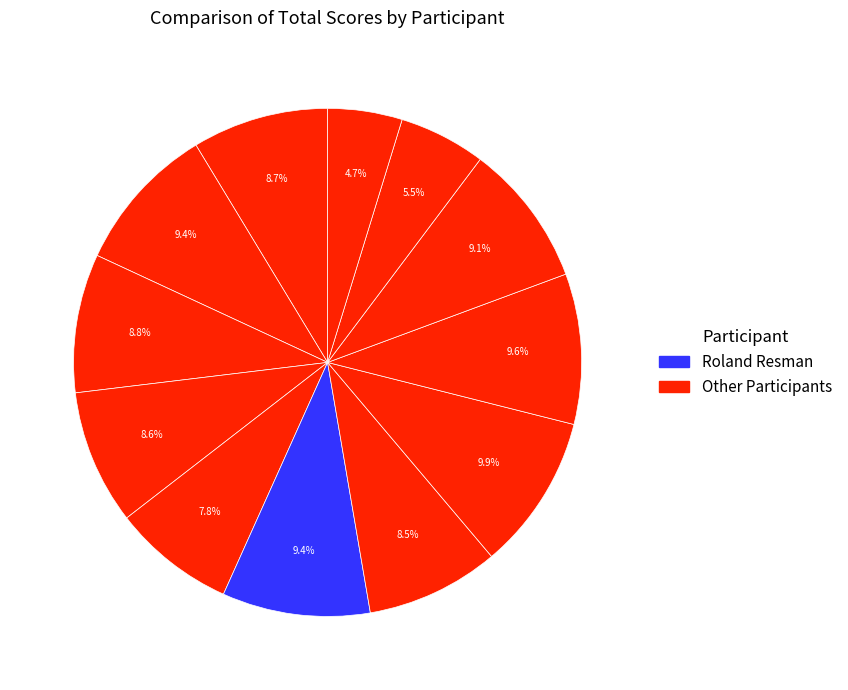

How many segments does this pie chart have?

12